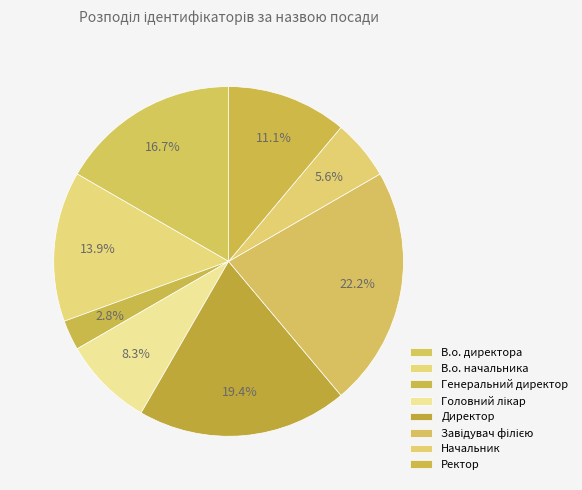

What is the change in value from Генеральний директор to Завідувач філією?

+7